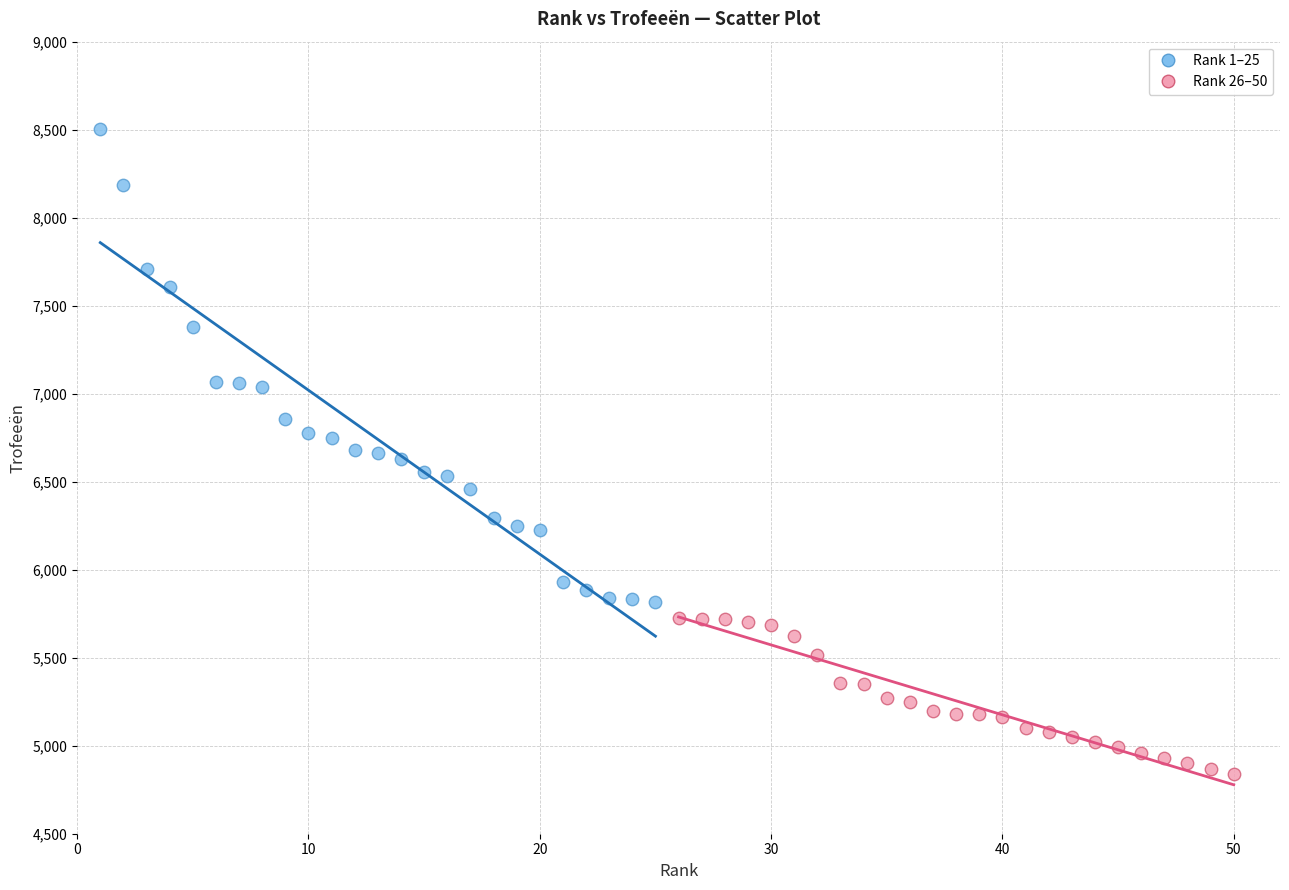

Which series has the largest Y range (max minus min)?

Rank 1–25